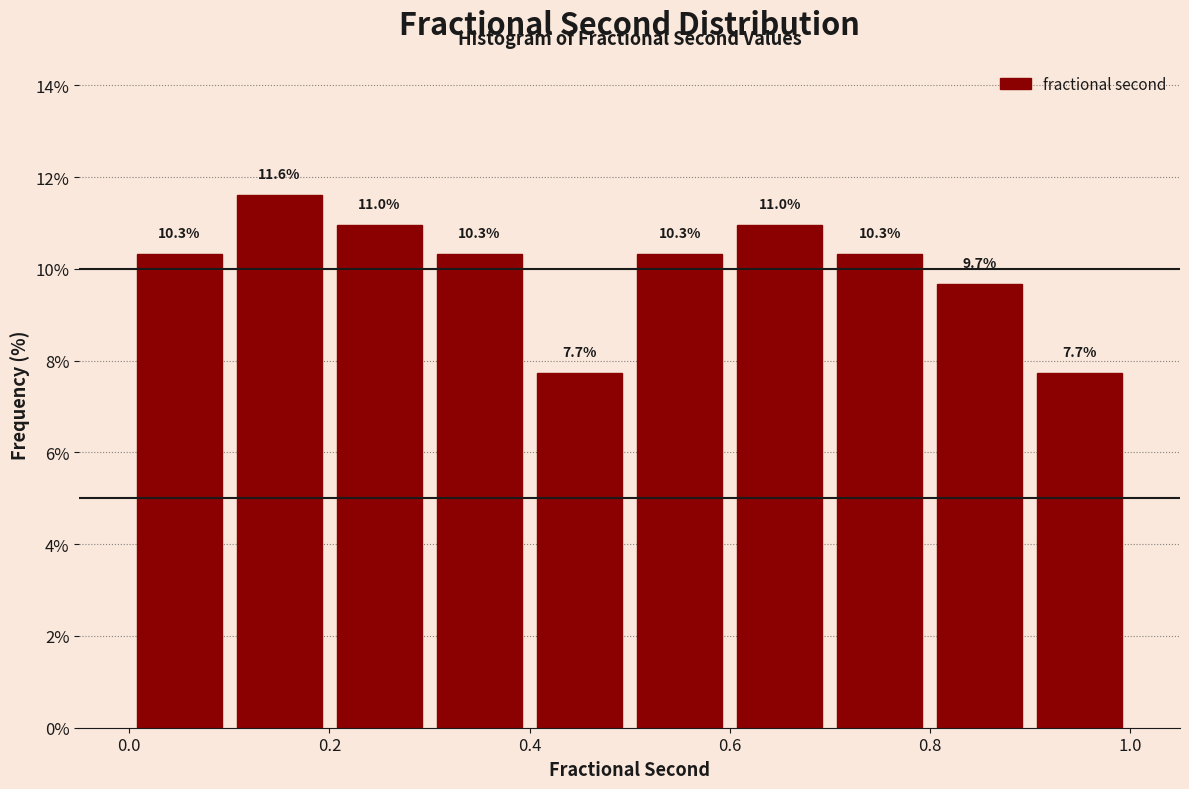

Reading left to right, list every bar in this chart as the range it spans on the x-axis followed by its height.

0.0 to 0.1: 10.3
0.1 to 0.2: 11.6
0.2 to 0.3: 11.0
0.3 to 0.4: 10.3
0.4 to 0.5: 7.7
0.5 to 0.6: 10.3
0.6 to 0.7: 11.0
0.7 to 0.8: 10.3
0.8 to 0.9: 9.7
0.9 to 1.0: 7.7